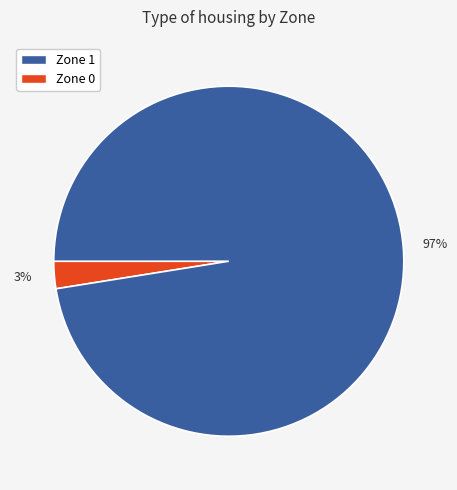

Does any single category account for the majority?

Yes